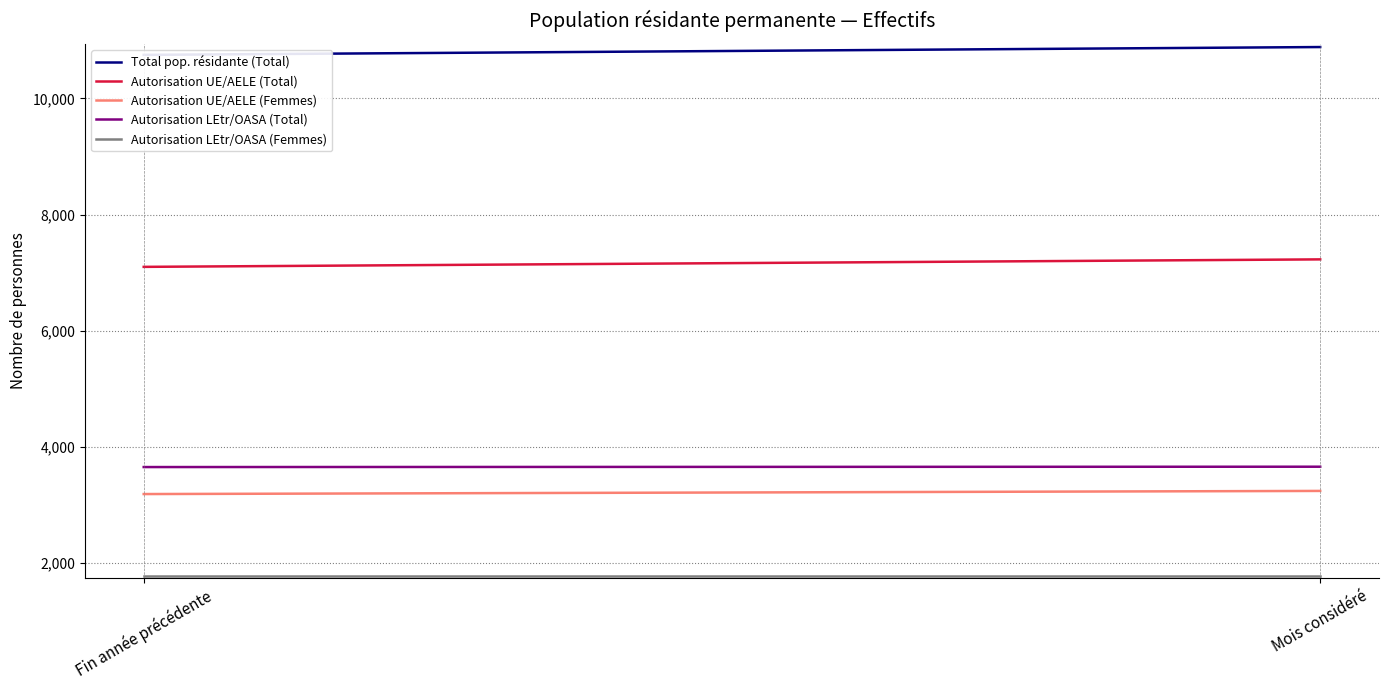

Is it true that Total pop. résidante (Total) equals 10750 at Fin année précédente?

True